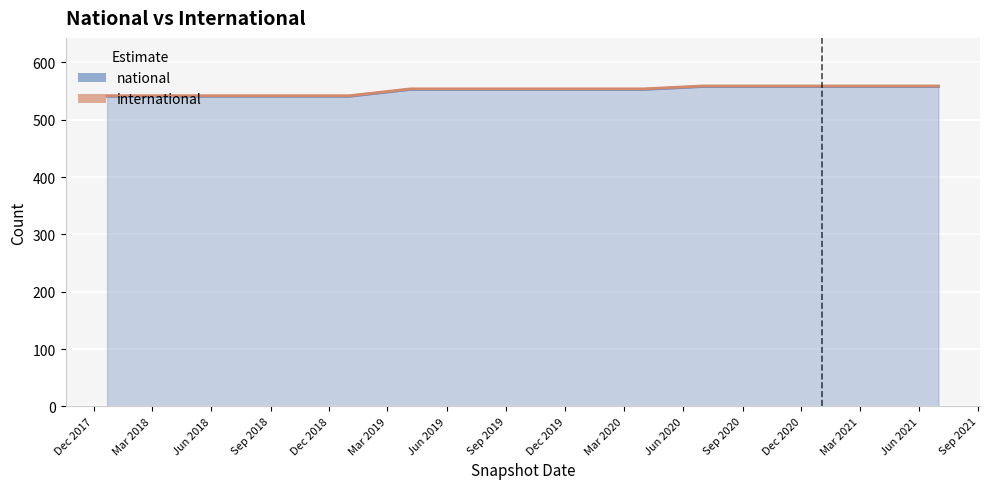

True or false: there are more than 1 points higher than both neighbors.

False